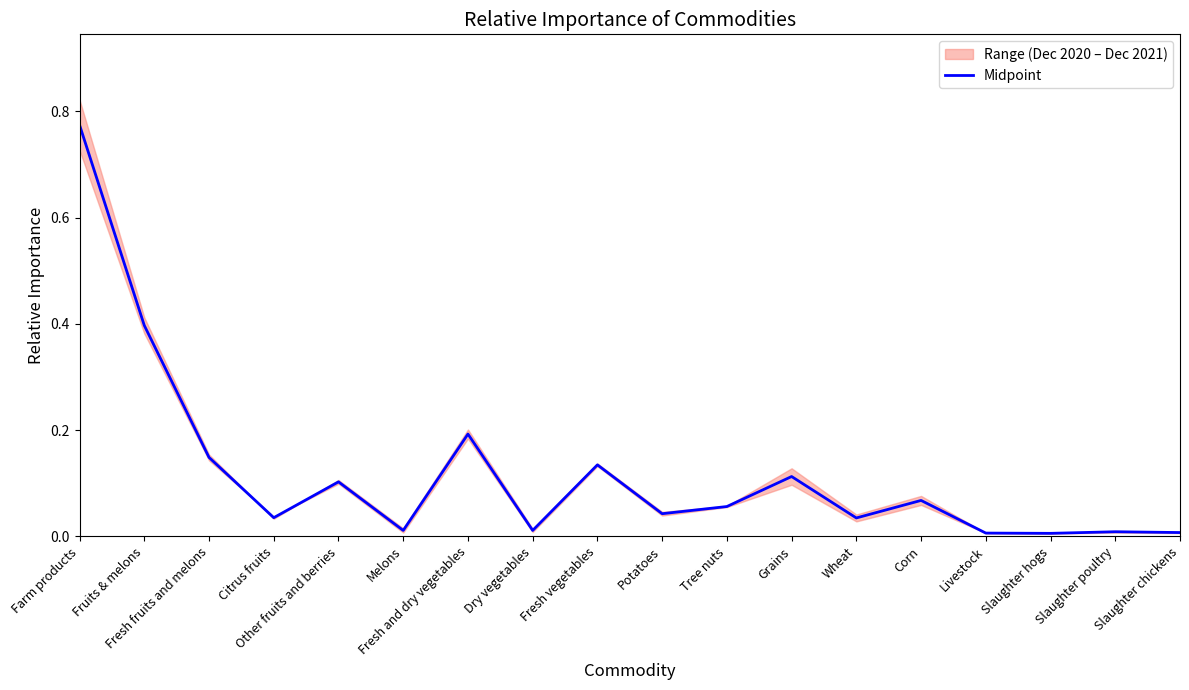

Between Slaughter chickens and Potatoes, which is larger?

Potatoes